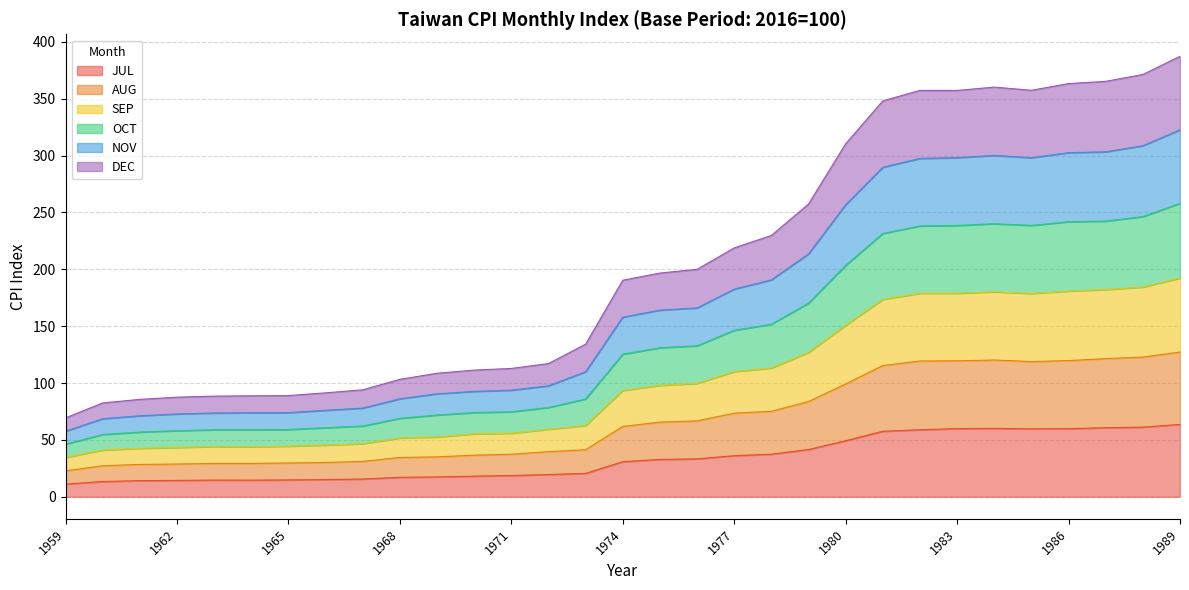

What is the highest value of the JUL series?

63.6